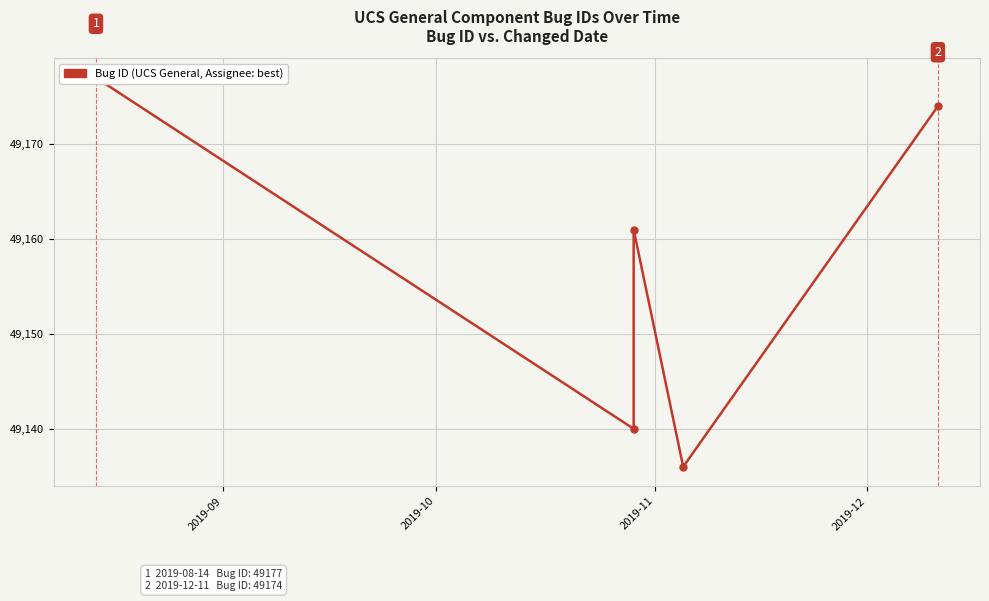

What is the maximum value shown in the chart?

49177